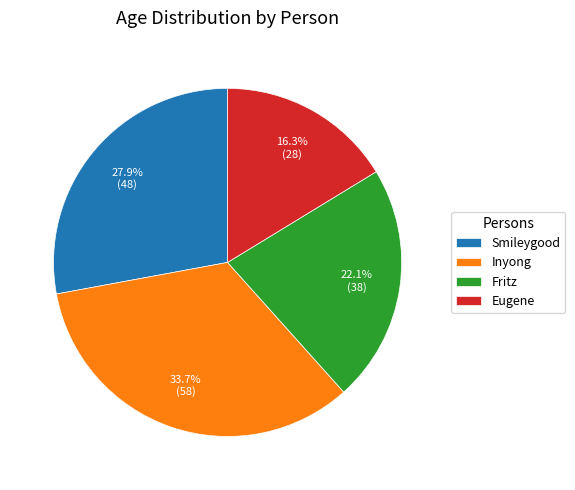

What is the ratio of the value at Inyong to the value at Eugene?

2.1